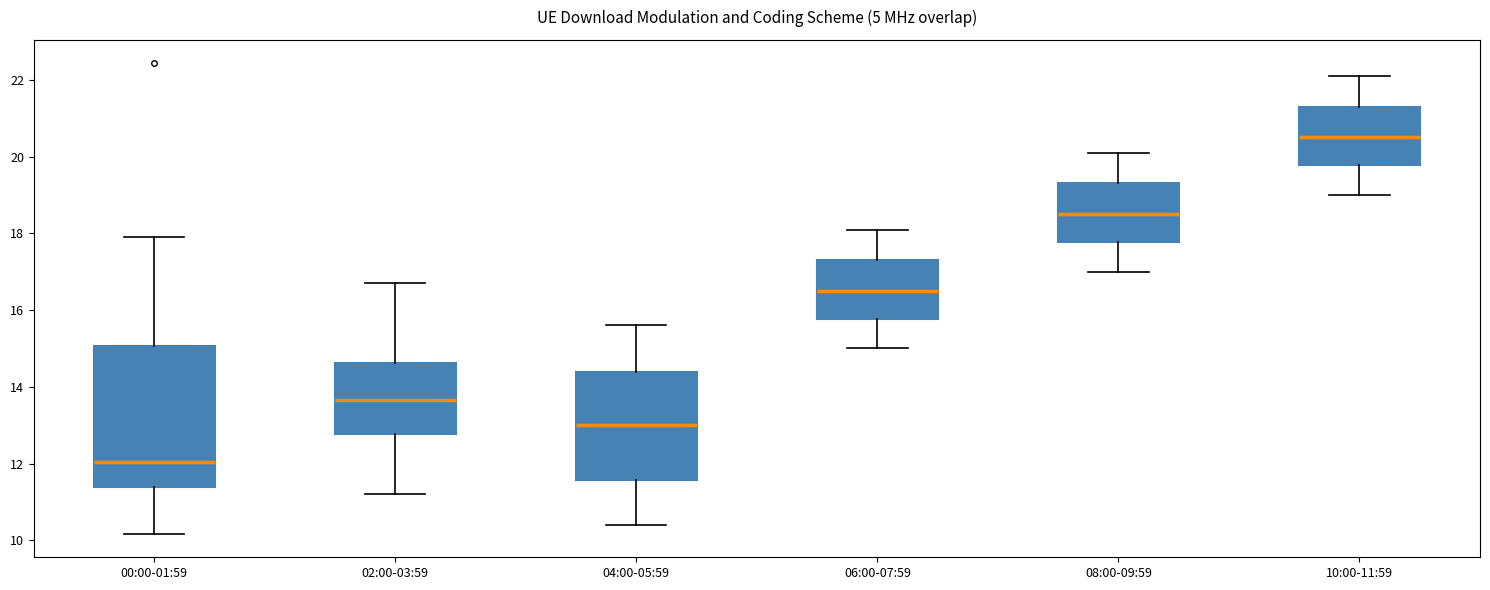

Reading left to right, read every box against the y-axis: the position of its median line, the range the box covers, and the ends of its whiskers. The values are not printed on the chart, so give them approximately, as read against the axis.

00:00-01:59: median 12.0, box 11.4 to 15.0, whiskers 10.2 to 18.0
02:00-03:59: median 13.6, box 12.8 to 14.6, whiskers 11.2 to 16.8
04:00-05:59: median 13.0, box 11.6 to 14.4, whiskers 10.4 to 15.6
06:00-07:59: median 16.6, box 15.8 to 17.4, whiskers 15.0 to 18.2
08:00-09:59: median 18.6, box 17.8 to 19.4, whiskers 17.0 to 20.2
10:00-11:59: median 20.6, box 19.8 to 21.4, whiskers 19.0 to 22.2